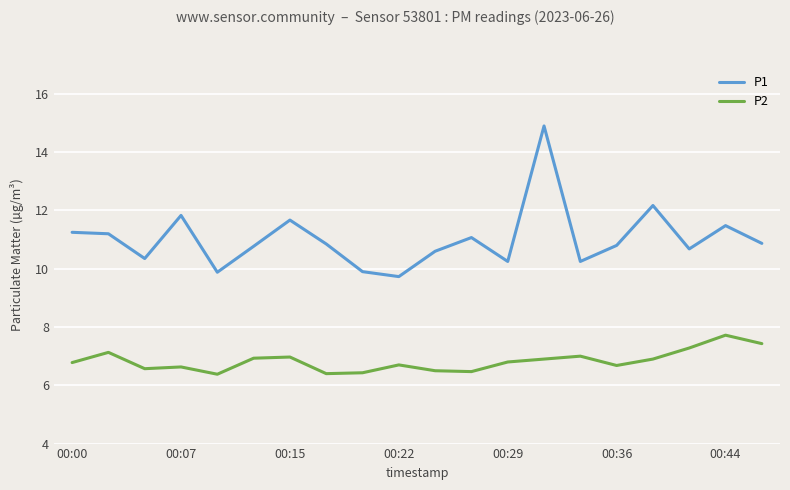

What is the difference between the maximum and minimum values in the P2 series?

1.3